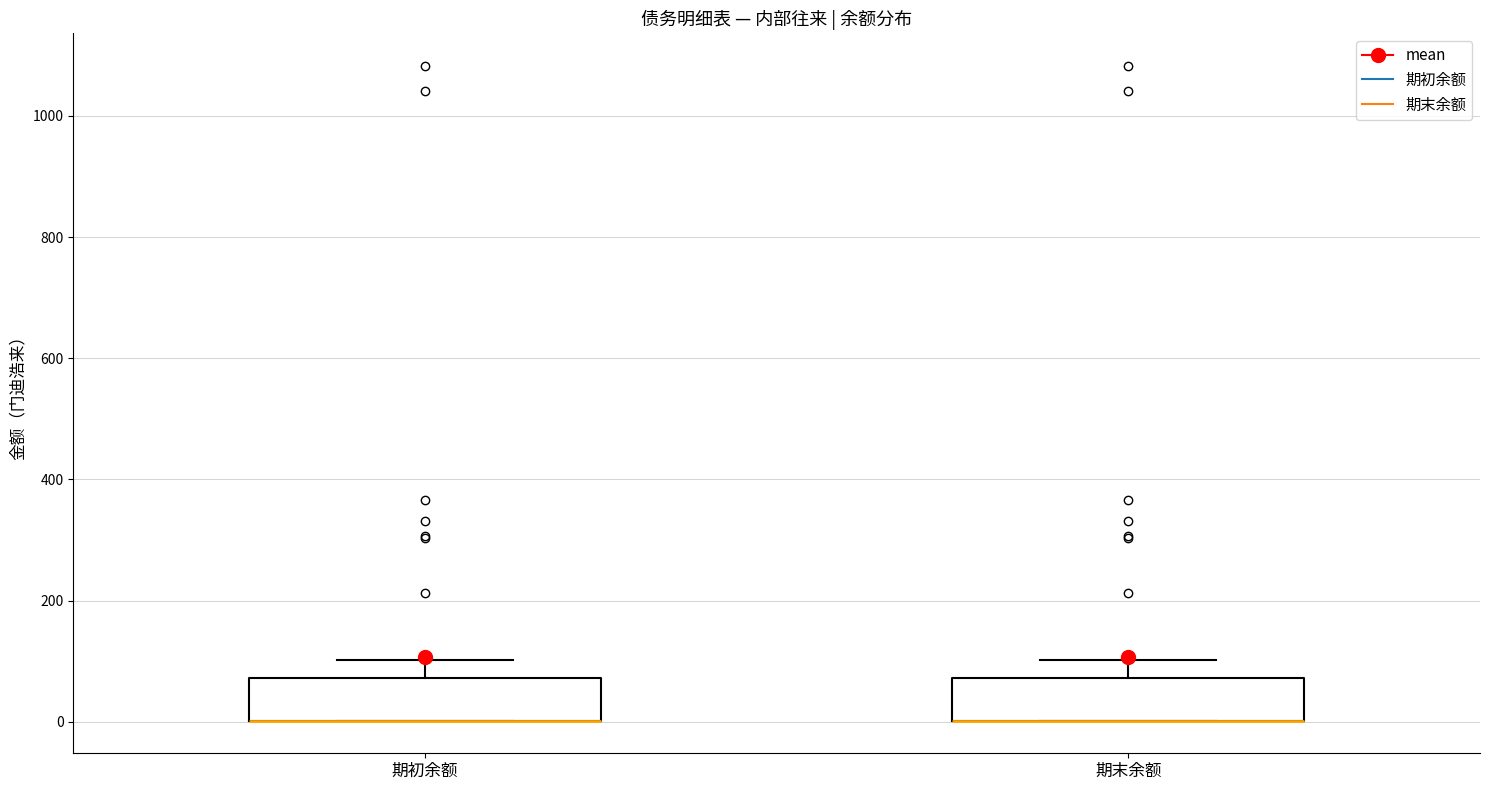

Reading left to right, read every box against the y-axis: the position of its median line, the range the box covers, and the ends of its whiskers. The values are not printed on the chart, so give them approximately, as read against the axis.

期初余额: median 0 (drawn on the box's lower edge), box 0 to 80, whiskers 0 to 100
期末余额: median 0 (drawn on the box's lower edge), box 0 to 80, whiskers 0 to 100